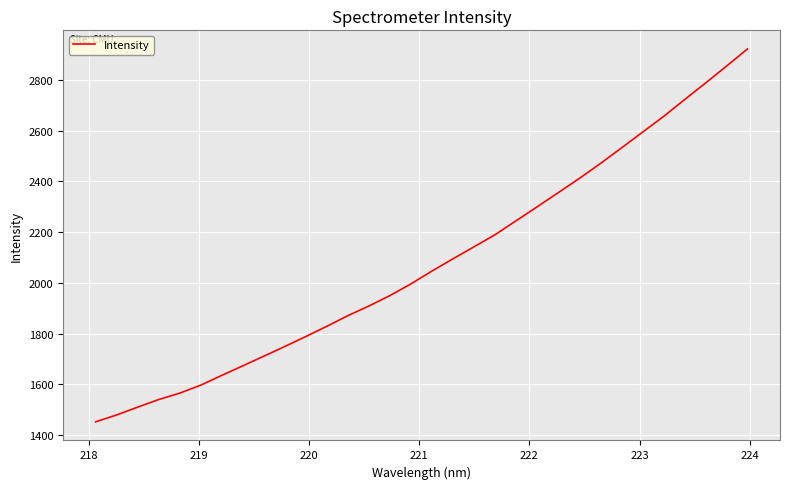

How many lines are shown in the chart?

1